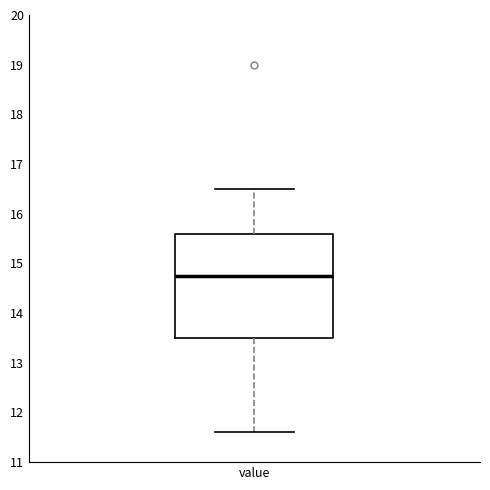

Transcribe this box plot: give where the median line is, the range the box spans, and where the two whiskers end, as read against the y-axis. The values are not printed on the chart, so give them approximately, as read against the axis.

median 14.8, box 13.5 to 15.6, whiskers 11.6 to 16.5